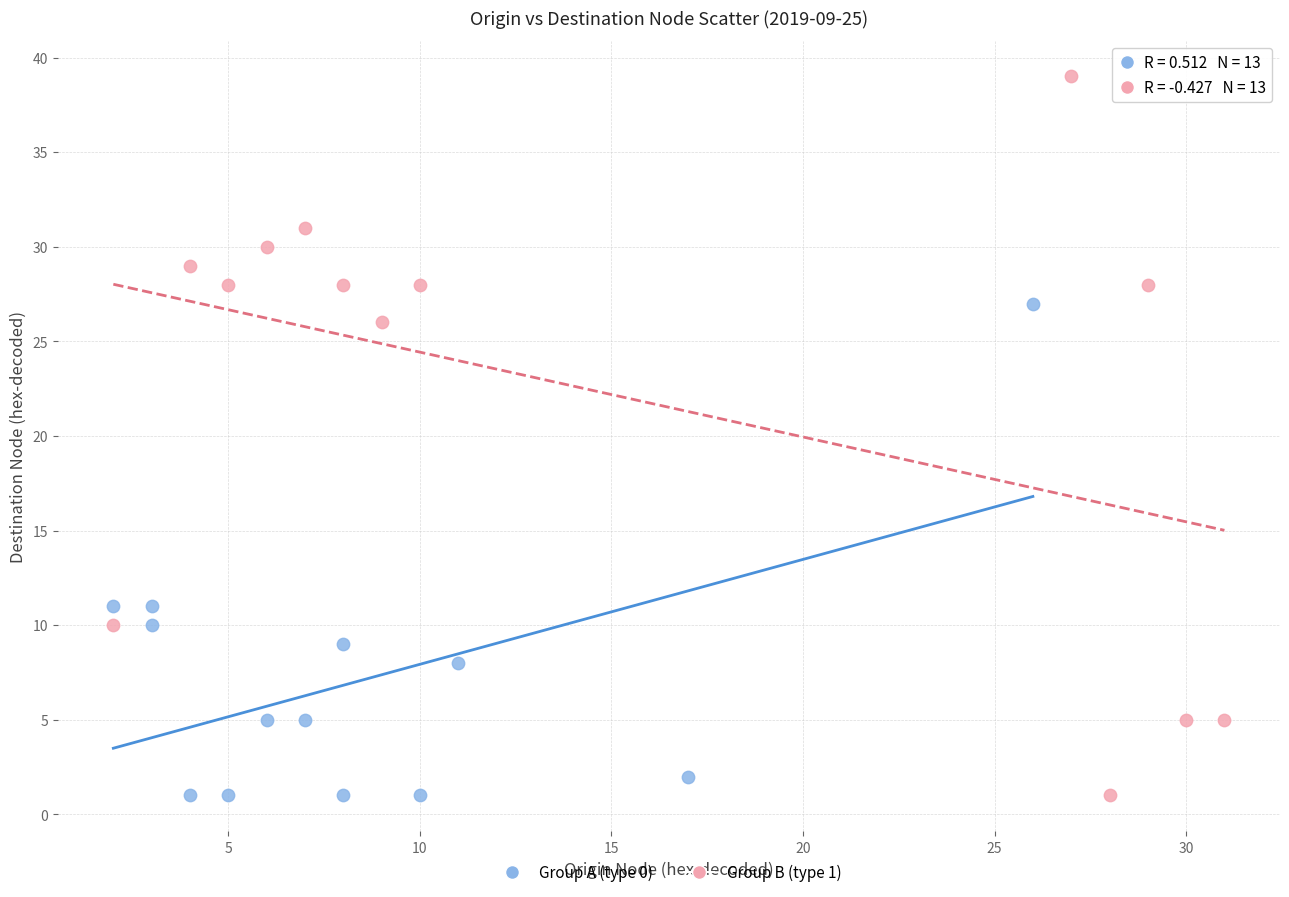

Which series has the widest spread of Y values?

Group B (type 1)